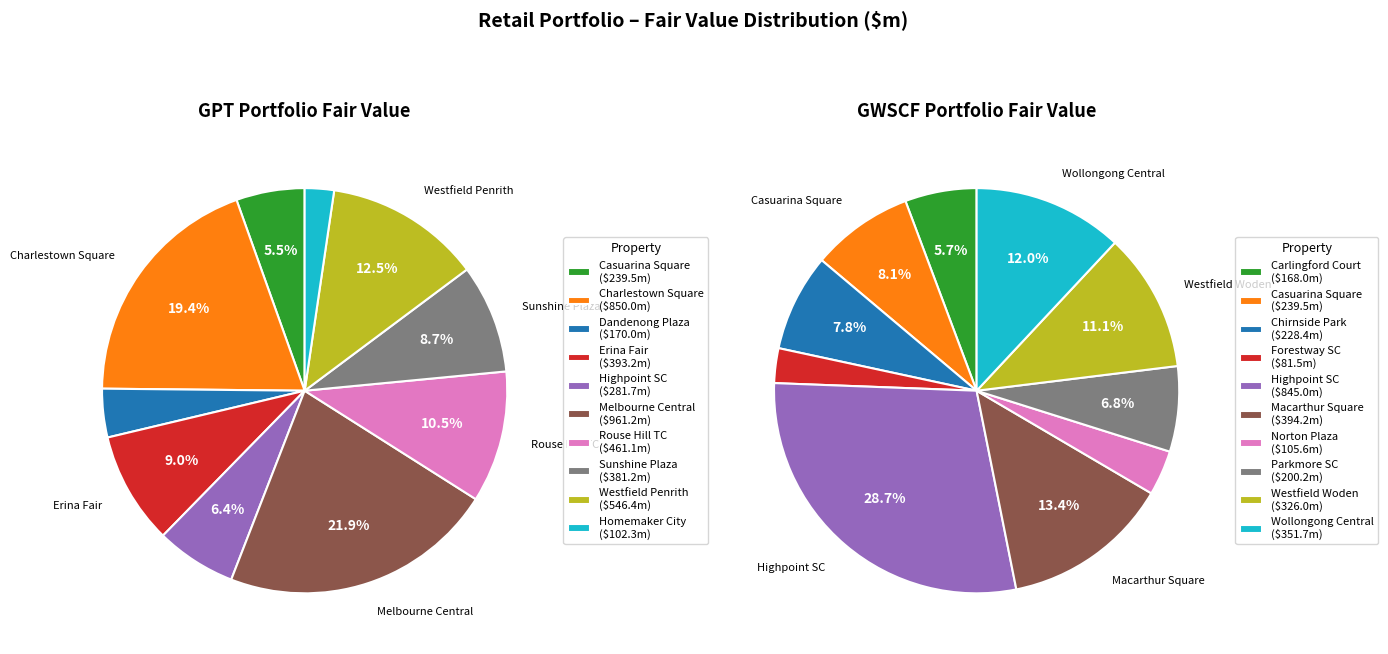

What is the spread (max minus min) of values at 9?

249.4